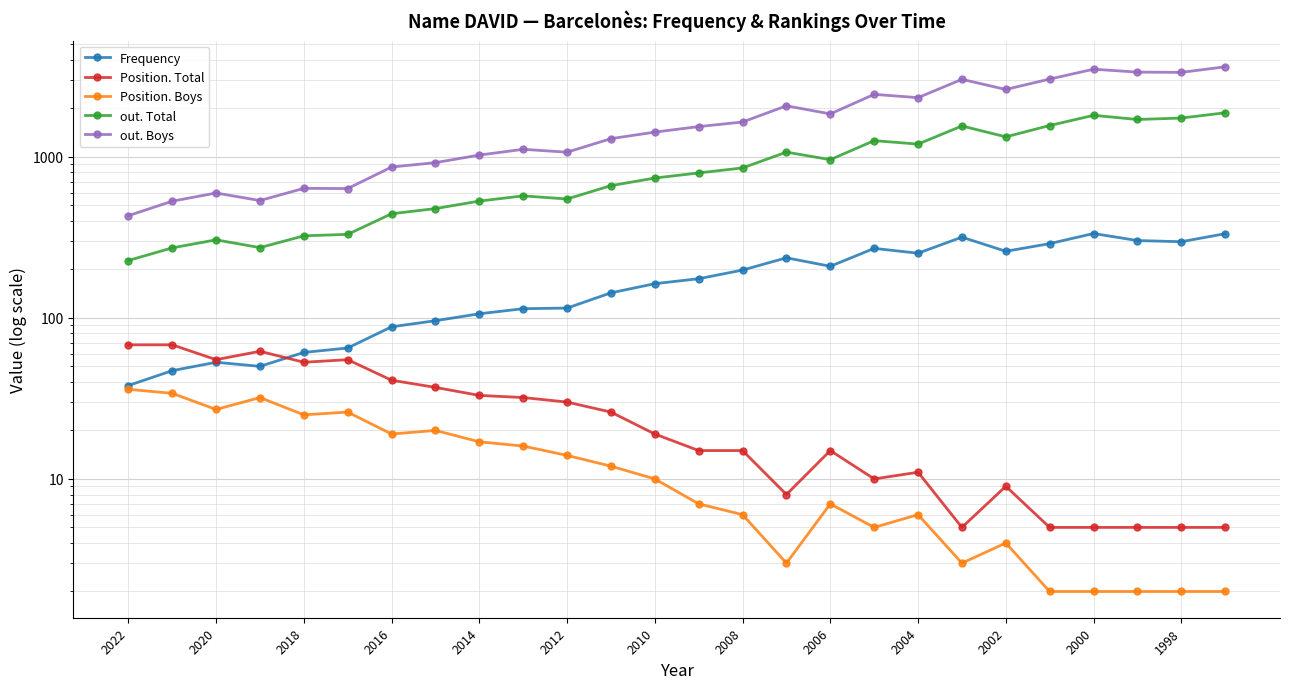

What are all the series names shown in the legend?

Frequency, Position. Total, Position. Boys, out. Total, out. Boys